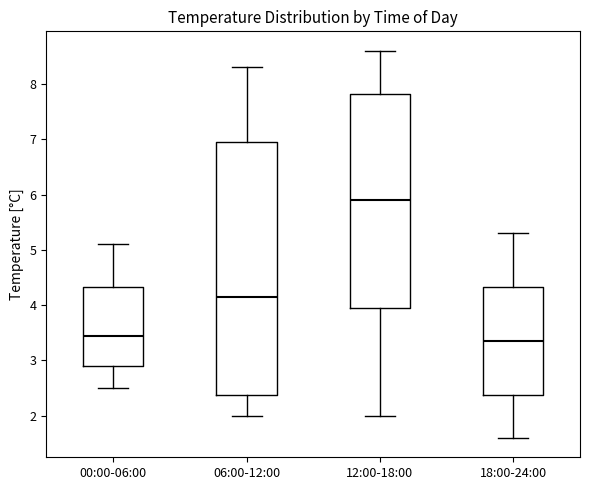

Reading left to right, transcribe this box plot: for each box, give where its median line is, the range the box spans, and where its two whiskers end, as read against the y-axis. The values are not printed on the chart, so give them approximately, as read against the axis.

00:00-06:00: median 3.5, box 2.9 to 4.3, whiskers 2.5 to 5.1
06:00-12:00: median 4.2, box 2.4 to 7.0, whiskers 2.0 to 8.3
12:00-18:00: median 5.9, box 4.0 to 7.8, whiskers 2.0 to 8.6
18:00-24:00: median 3.4, box 2.4 to 4.3, whiskers 1.6 to 5.3